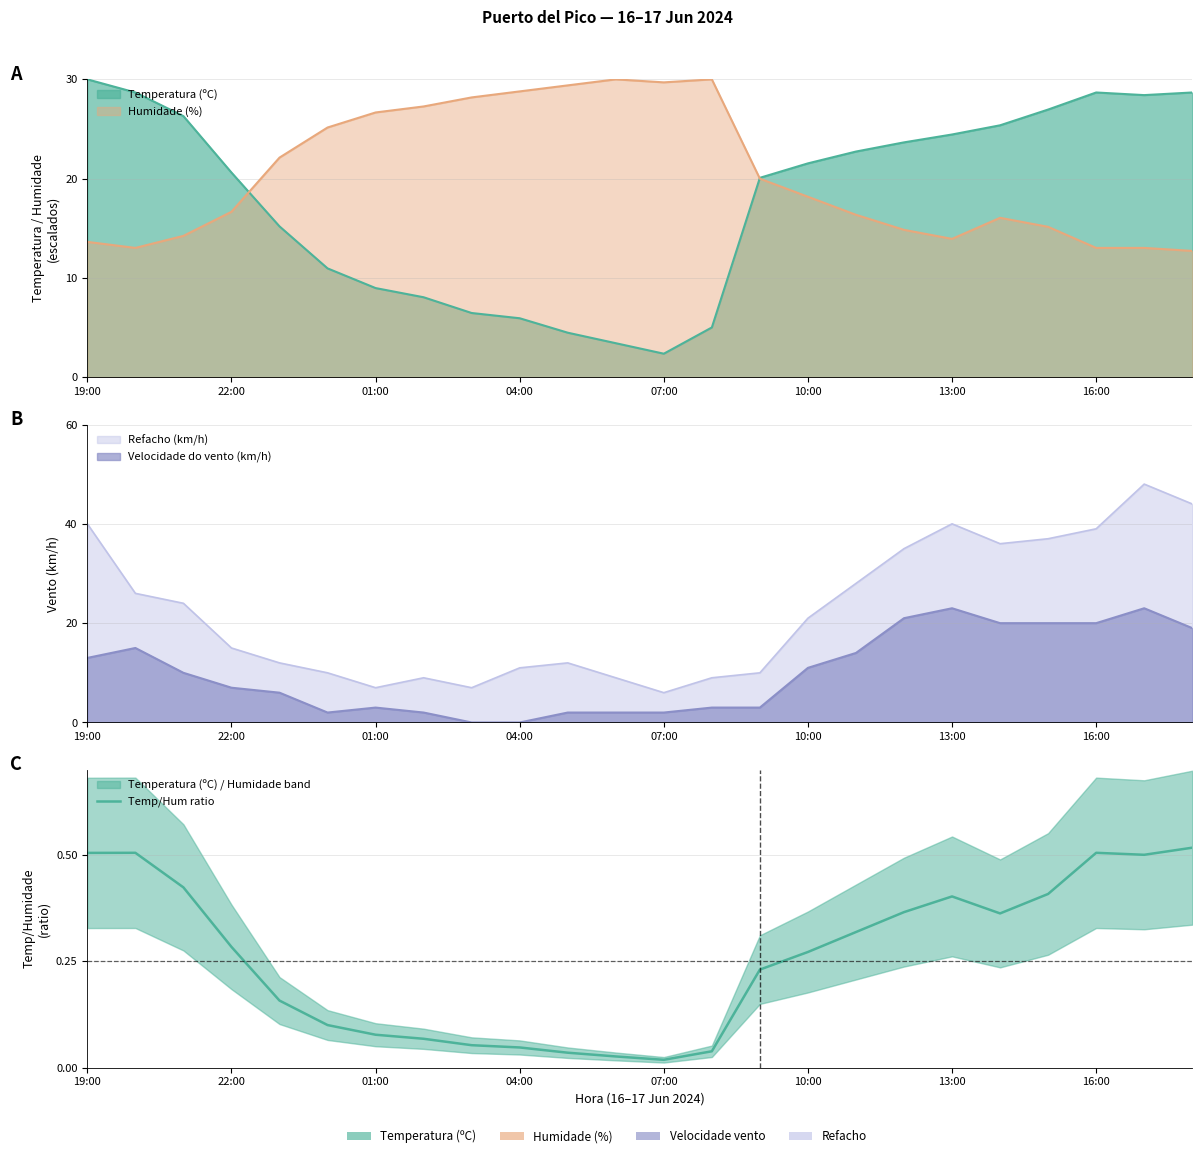

What is the change in value from 07:00 to 22?

+0.3